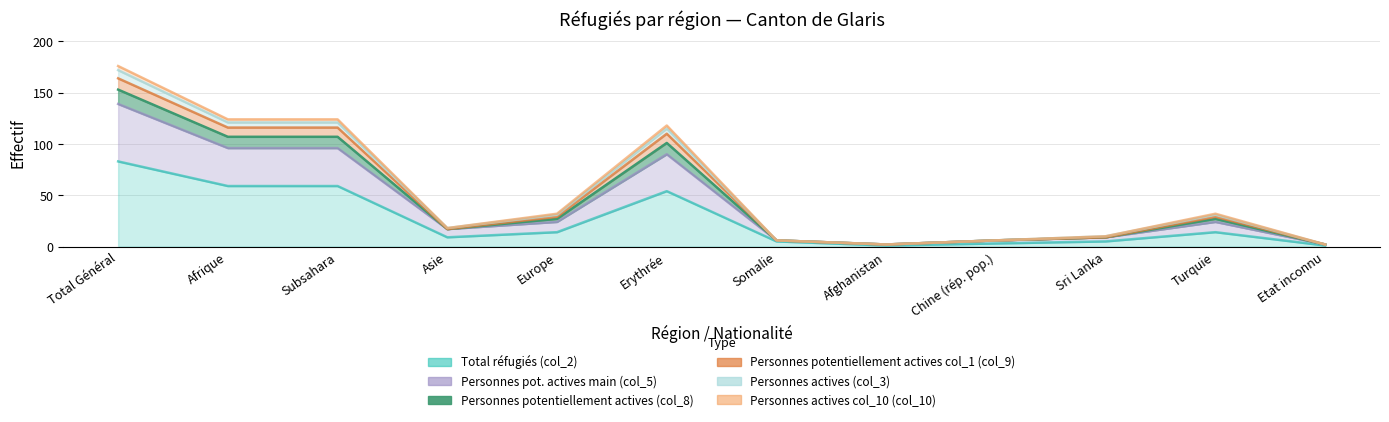

How many lines are shown in the chart?

6